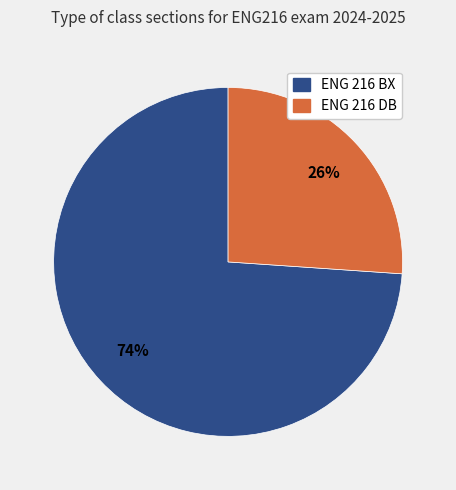

Do ENG 216 DB and ENG 216 BX together represent more than half of the pie?

Yes